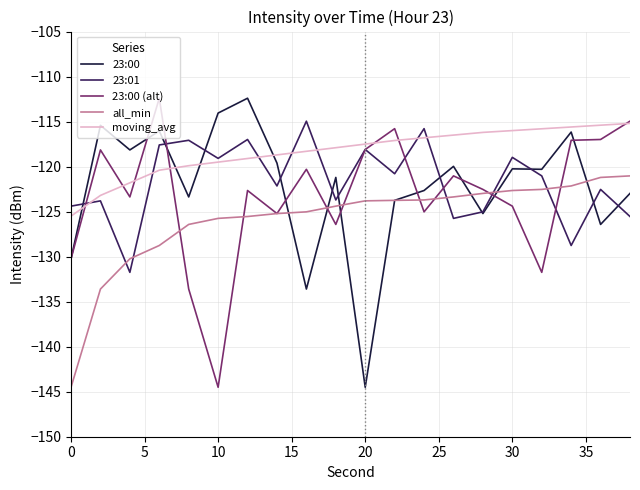

What is the lowest value of the 23:00 series?

-144.5